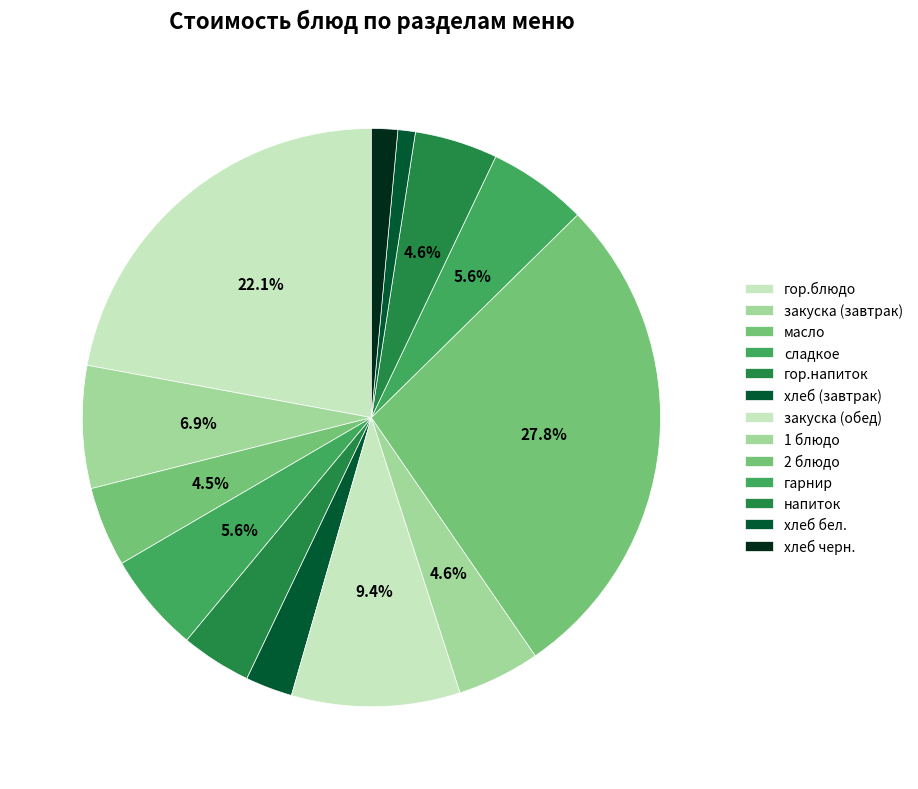

Count the number of slices in the pie.

13